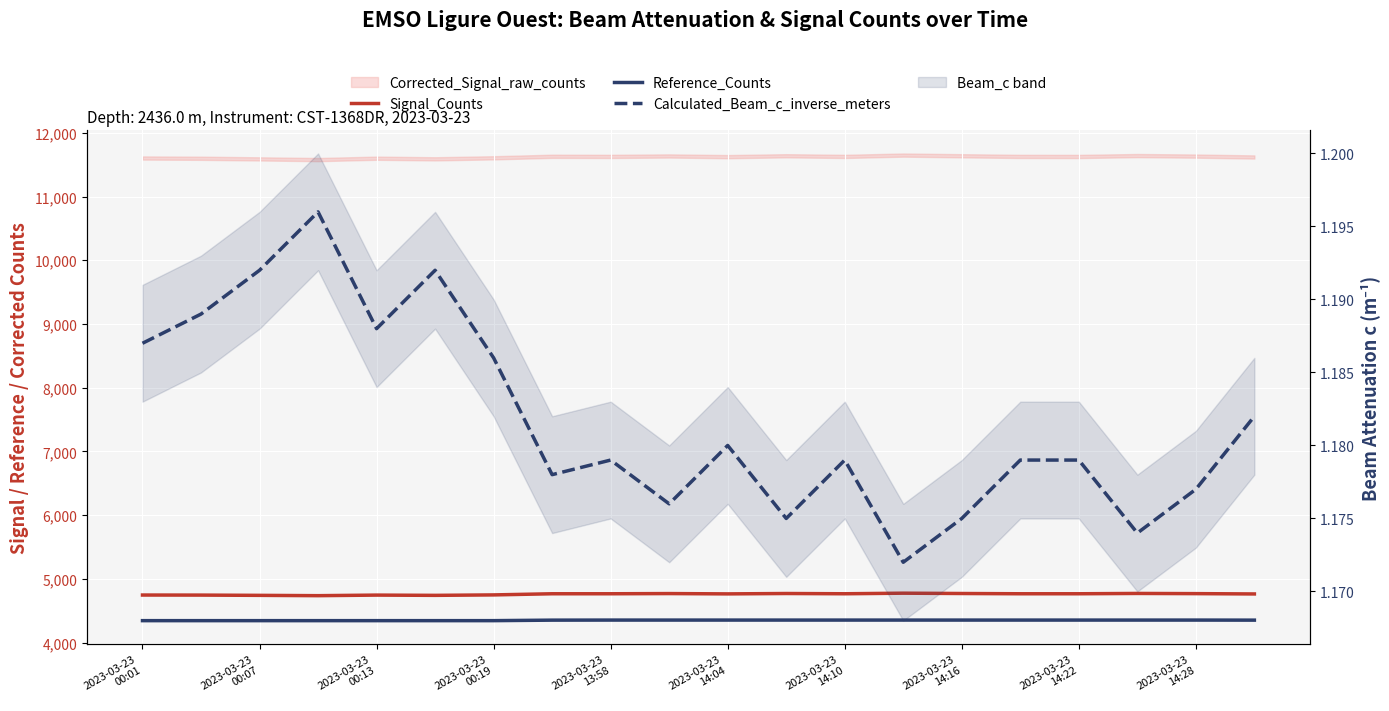

True or false: Reference_Counts and Calculated_Beam_c_inverse_meters intersect in this chart.

False